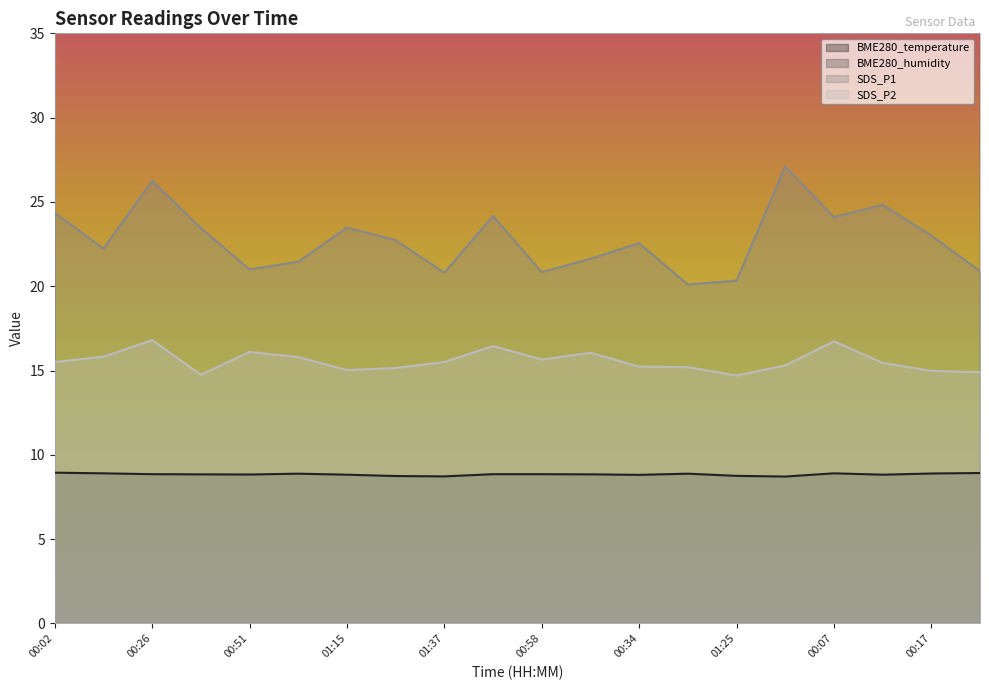

What is the highest value of the BME280_humidity series?

80.2